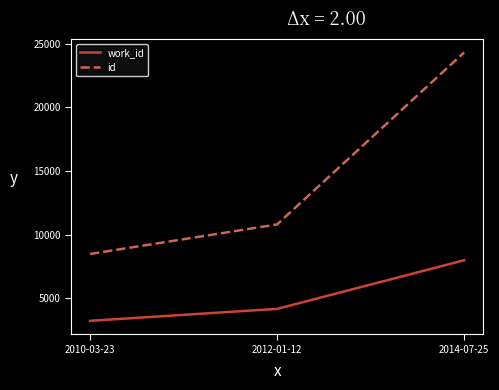

Where is work_id nearest to the value 5606?

2012-01-12